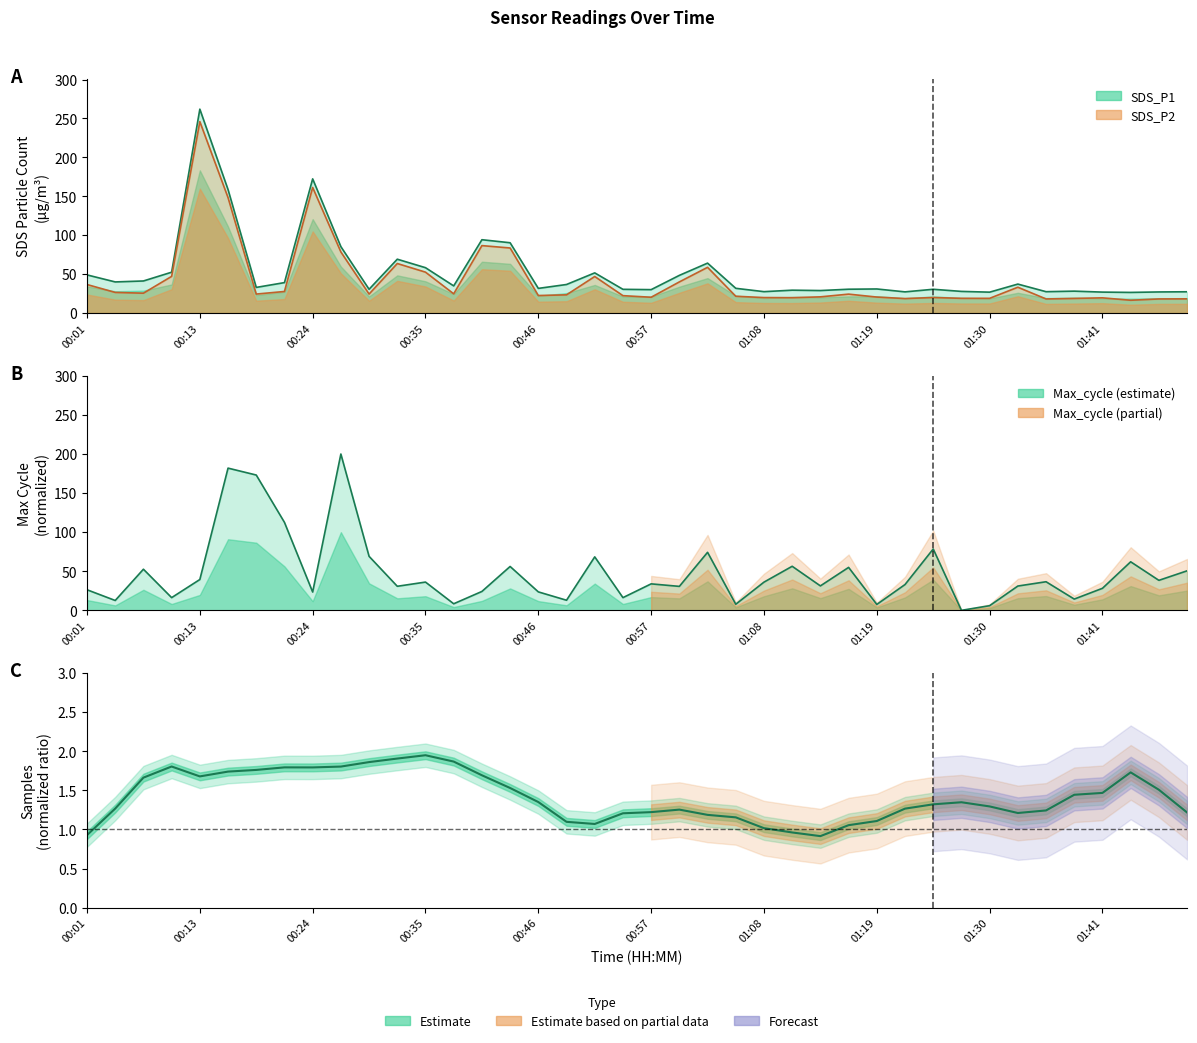

Count the number of values greater than 1.

37